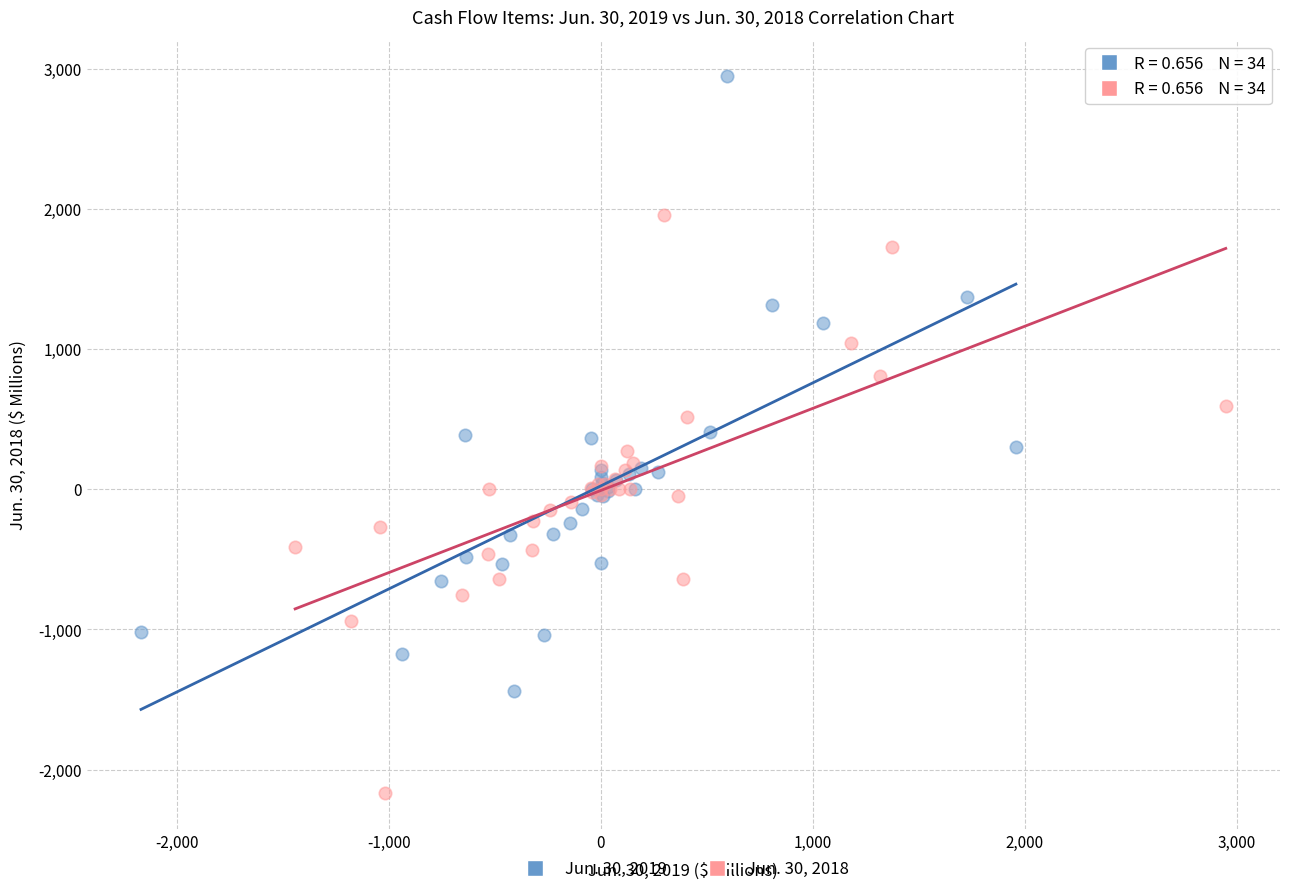

Which series contains the lowest Y value?

Jun. 30, 2018